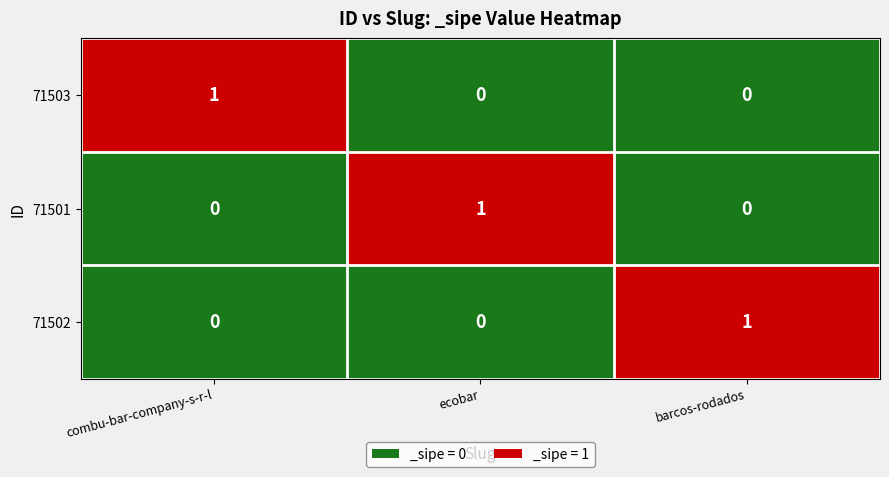

How many data points does each series have?

3